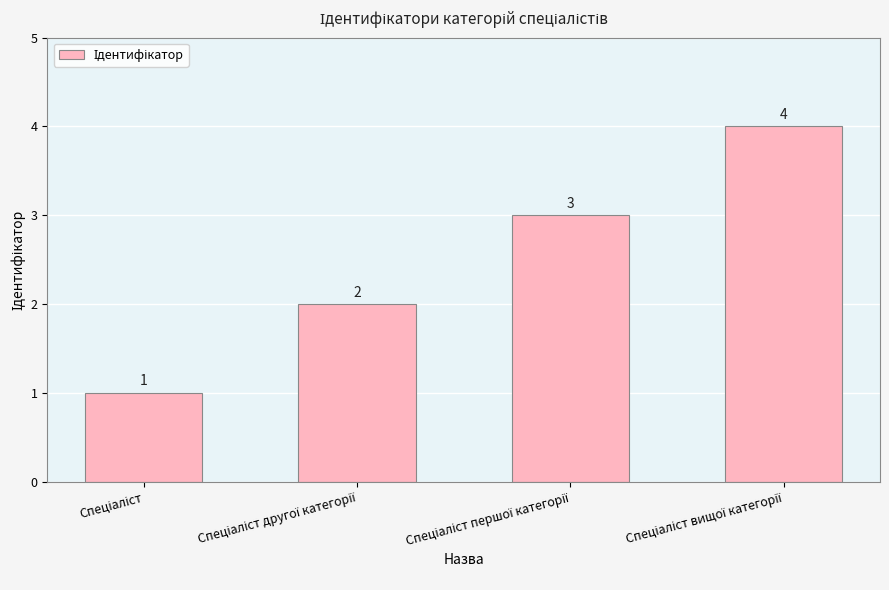

What is the value of the 4th bar from the left?

4